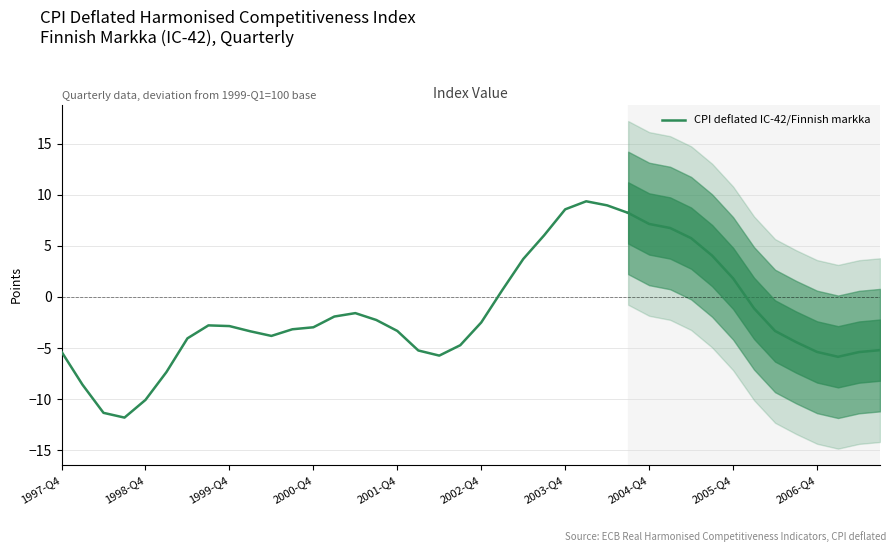

Count the number of data series in this chart.

1